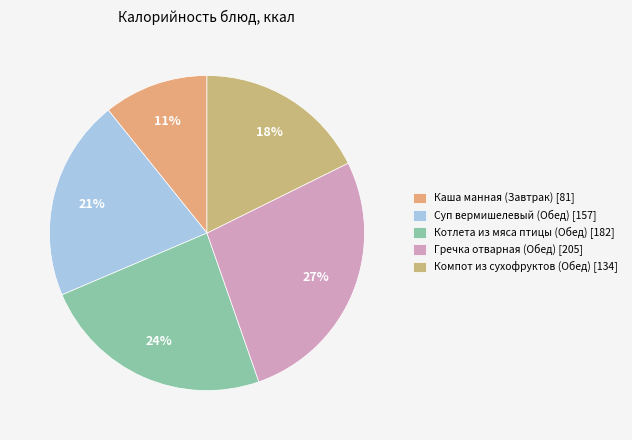

Is the sum of Компот из сухофруктов (Обед) and Котлета из мяса птицы (Обед) greater than half?

No